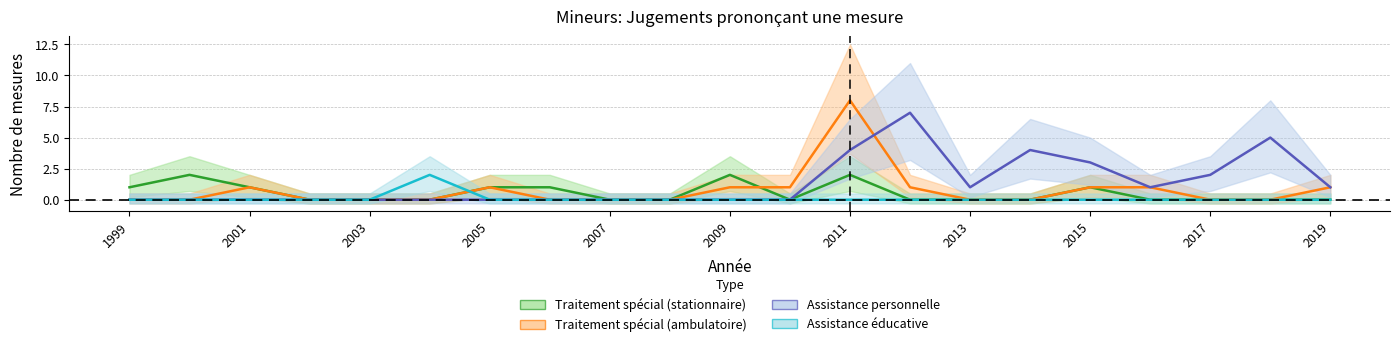

Count the Assistance personnelle values in the range 0 to 2.

16